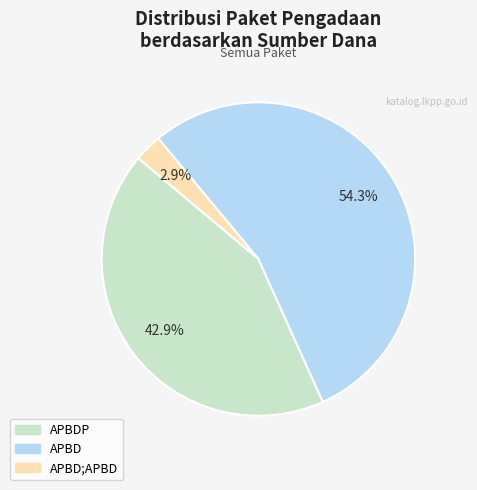

Does any single category account for the majority?

Yes